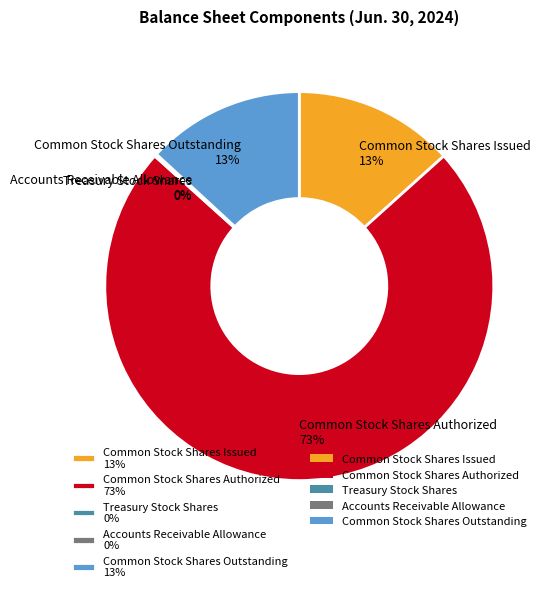

To the nearest percent, what is the average slice percentage?

20%